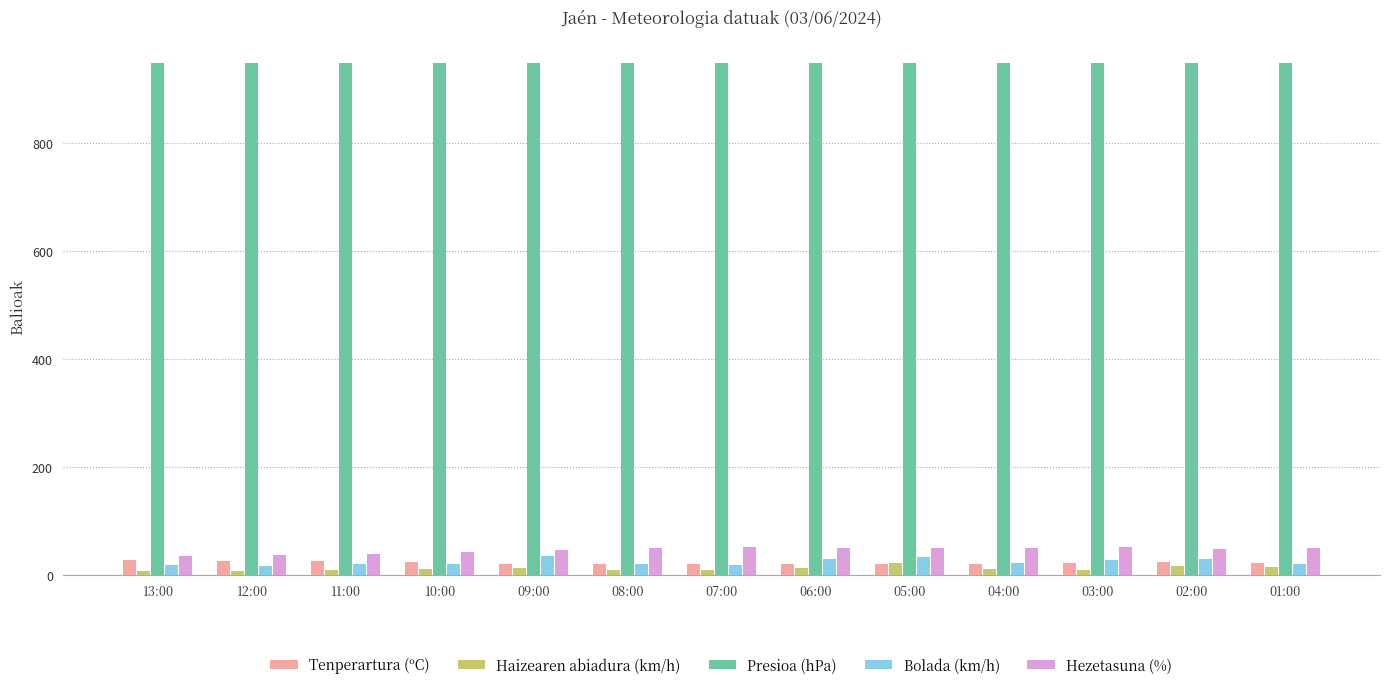

Is the value of Hezetasuna (%) at 01:00 greater than the value of Presioa (hPa) at 12:00?

No